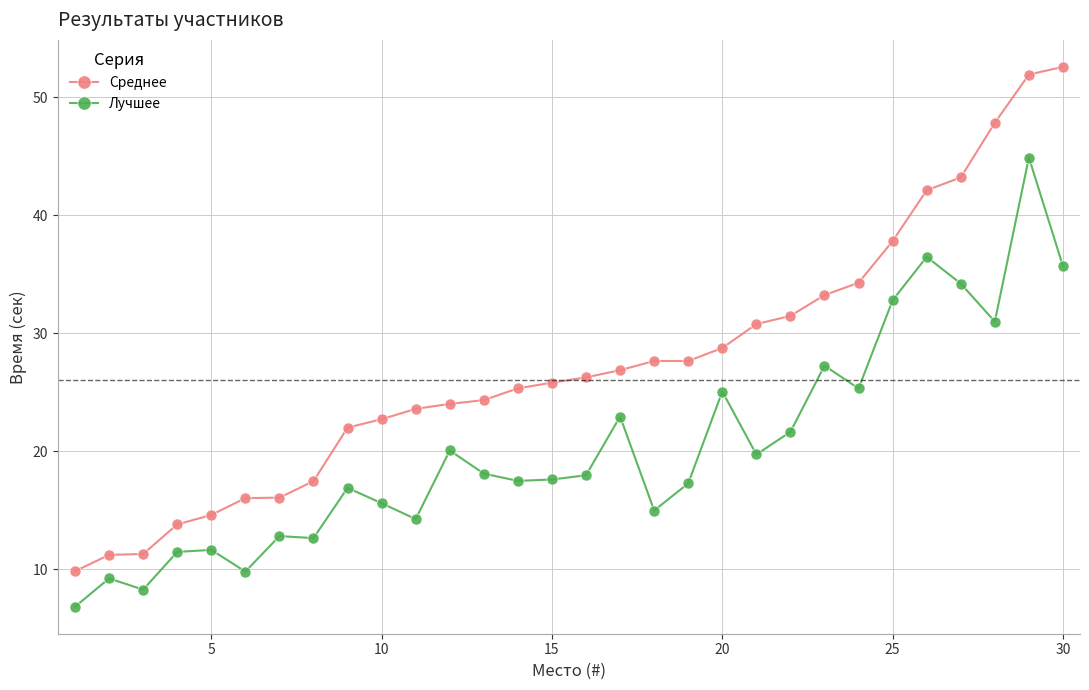

At how many categories does at least one series exceed 47?

3